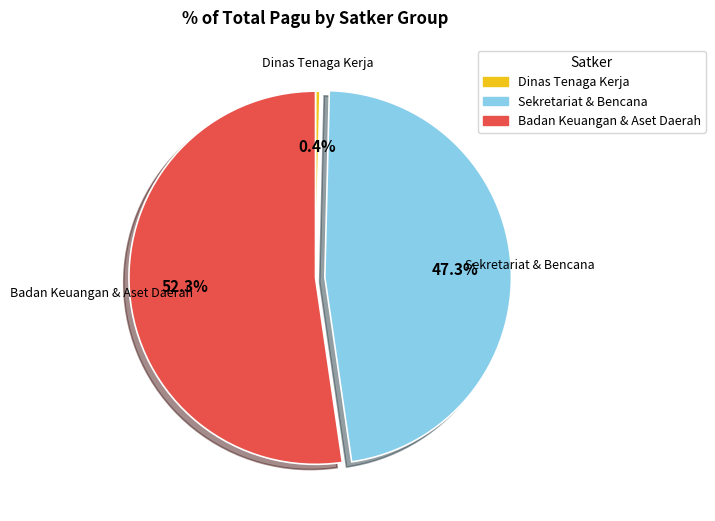

Is there any slice that represents more than half of the pie?

Yes